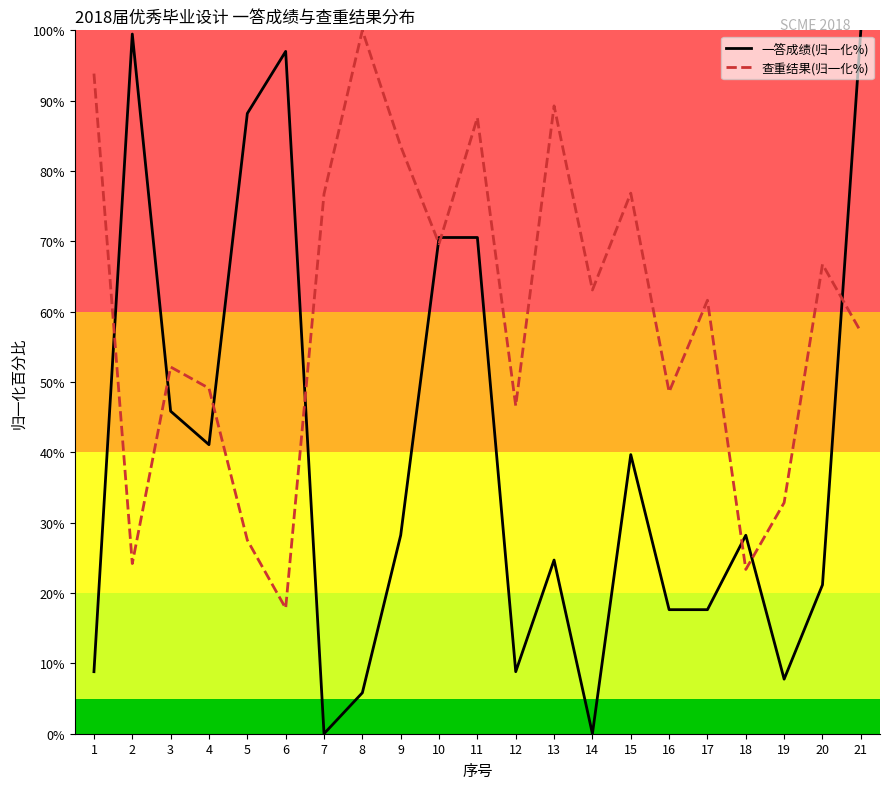

Reading right to left, list all the values displayed in this chart.

一答成绩(归一化%): 21=100.0	20=21.2	19=7.8	18=28.2	17=17.6	16=17.6	15=39.7	14=0.0	13=24.7	12=8.8	11=70.5	10=70.5	9=28.2	8=5.8	7=0.0	6=97.0	5=88.2	4=41.1	3=45.9	2=99.5	1=8.8
查重结果(归一化%): 21=57.1	20=66.7	19=32.8	18=23.4	17=61.6	16=48.6	15=76.9	14=63.1	13=89.3	12=46.6	11=87.6	10=69.7	9=83.5	8=100.0	7=76.7	6=17.8	5=27.5	4=49.1	3=52.1	2=24.2	1=93.8